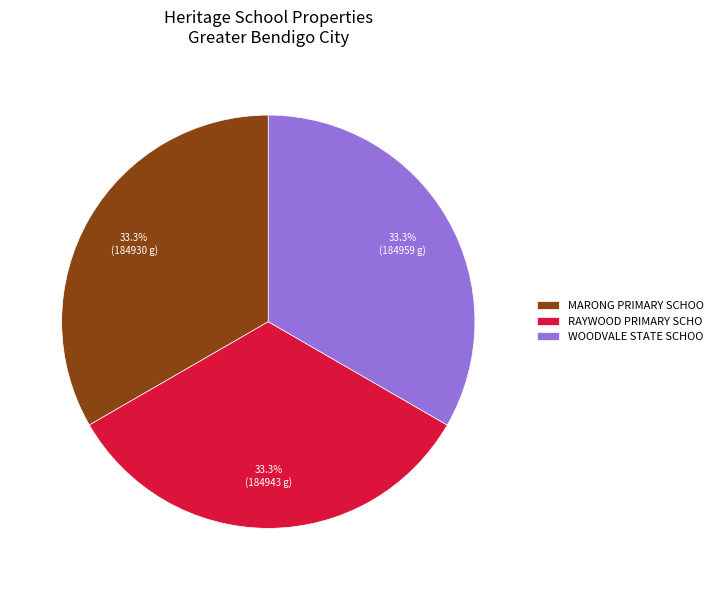

Does RAYWOOD PRIMARY SCHO represent more than half of the total?

No